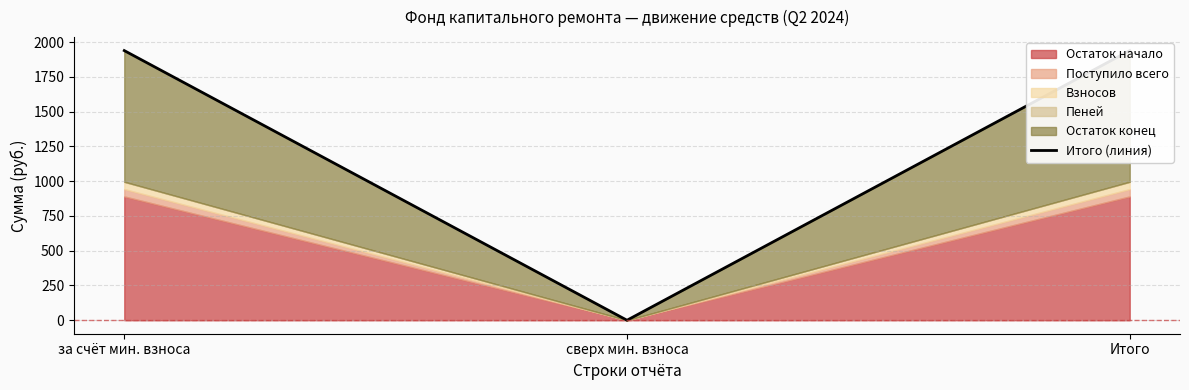

The value at сверх мин. взноса is 0.0. True or false?

True